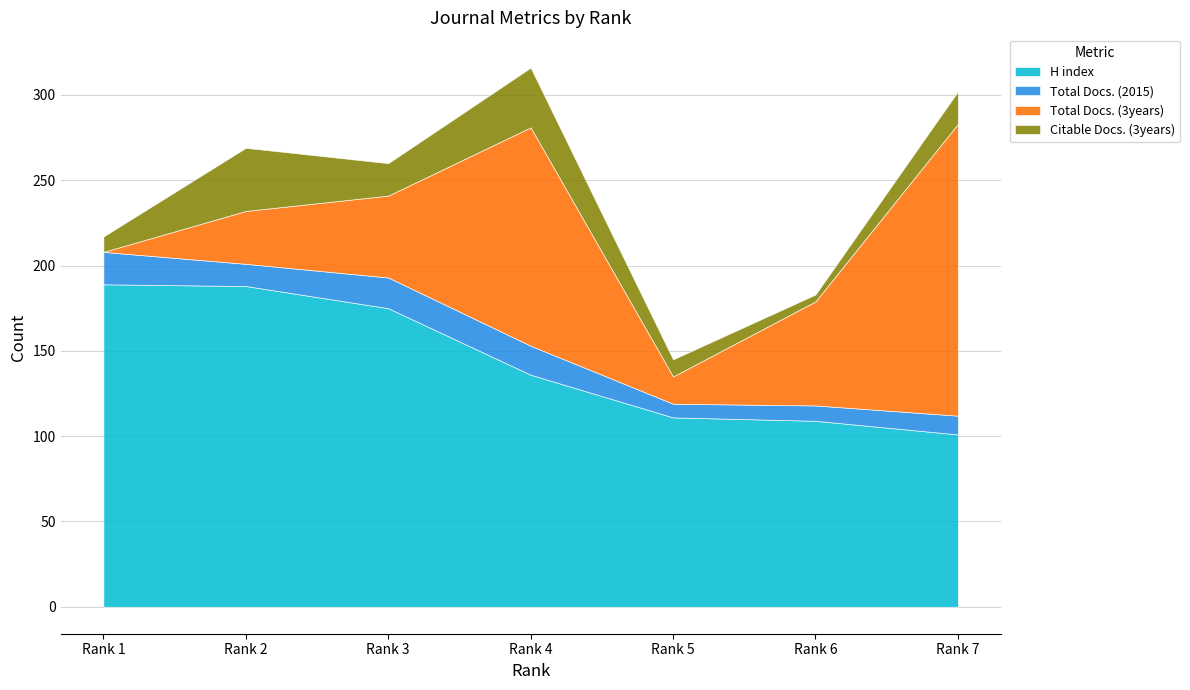

Reading left to right, list all the values displayed in this chart.

H index: 189	188	175	136	111	109	101
Total Docs. (2015): 19	13	18	17	8	9	11
Total Docs. (3years): 0	31	48	128	16	61	171
Citable Docs. (3years): 9	37	19	35	10	4	19